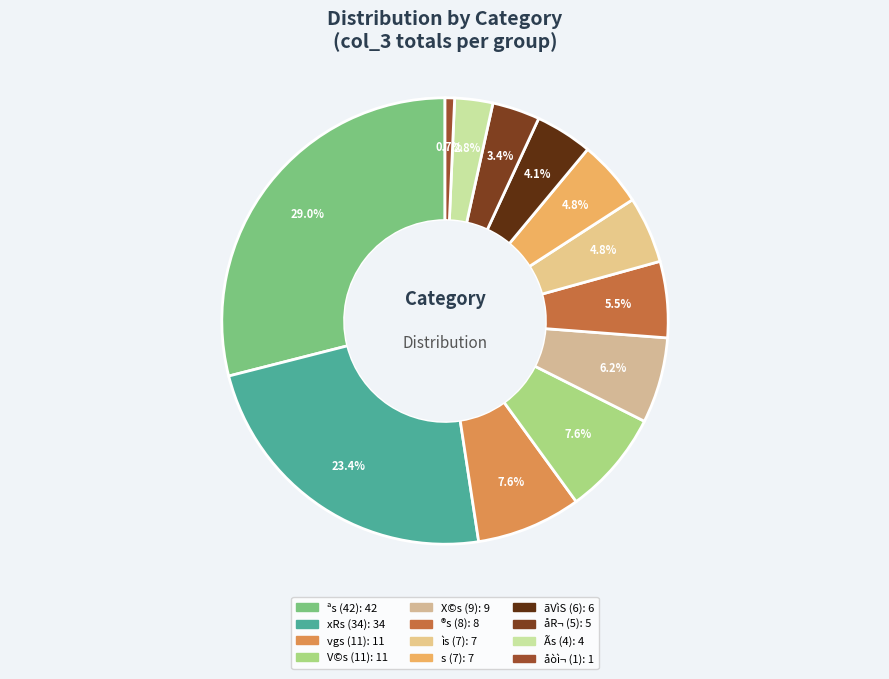

Rank the categories by value from highest to lowest.

42, 34, 11, 11, 9, 8, 7, 7, 6, 5, 4, 1